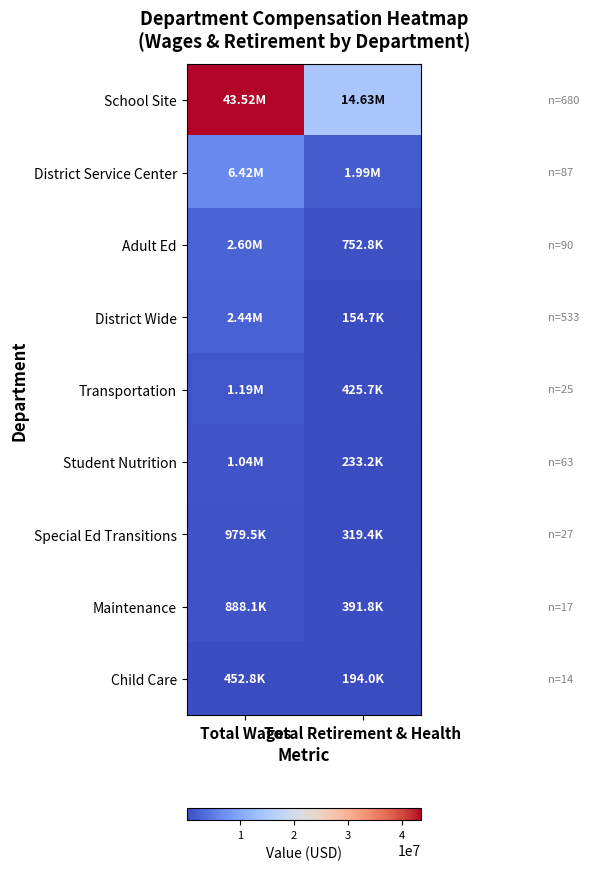

List the series in order of their peak value, lowest first.

Child Care, Maintenance, Special Ed Transitions, Student Nutrition, Transportation, District Wide, Adult Ed, District Service Center, School Site